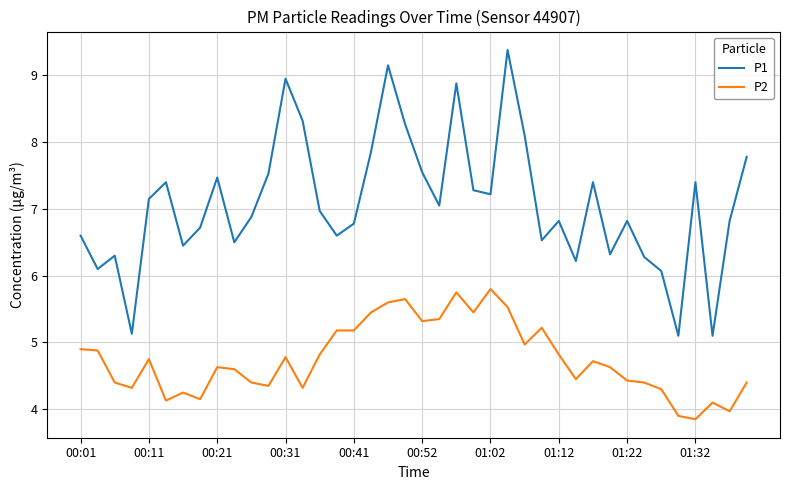

Rank the series by their average value, from lowest to highest.

P2, P1